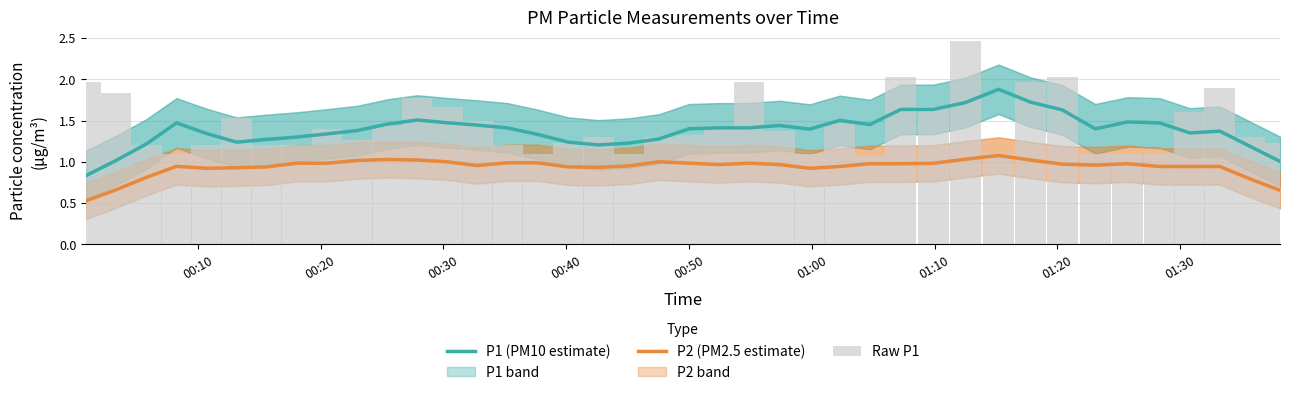

At how many categories does at least one series exceed 1?

39